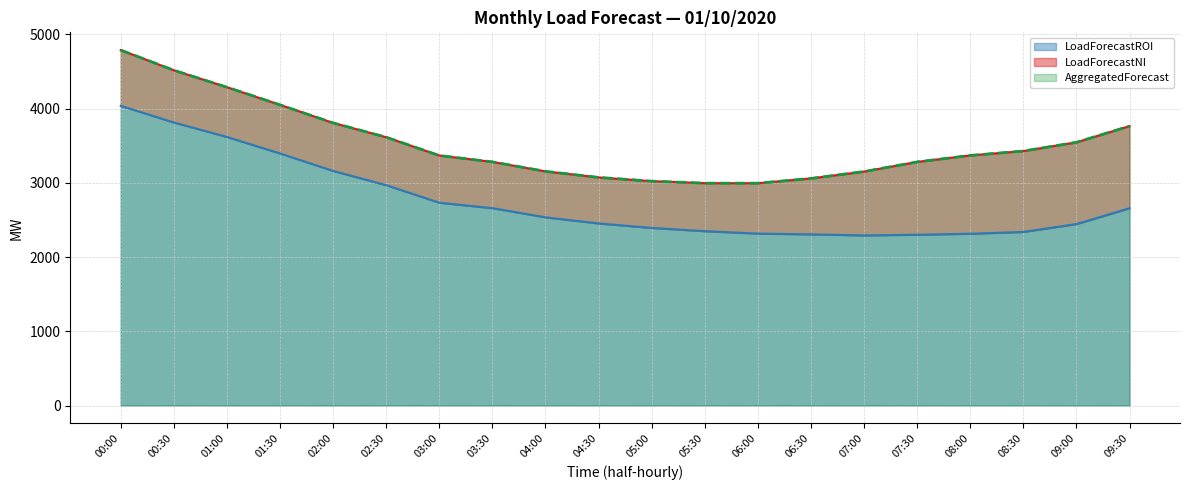

What is the total value across all series at 00:30?

8331.2